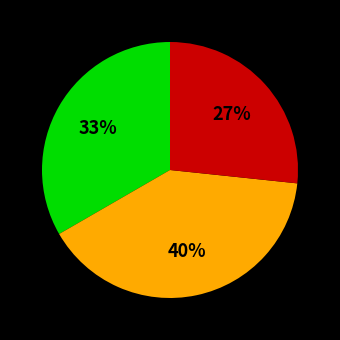

Does any single category account for the majority?

No